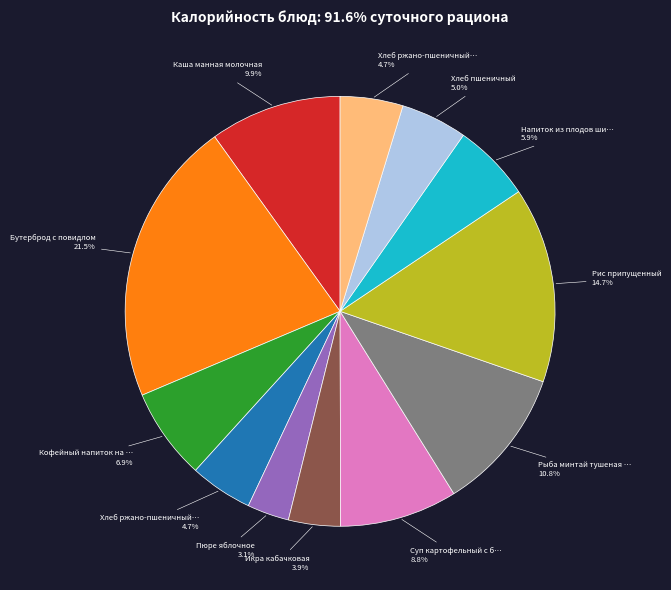

Is there a majority slice in this chart?

No